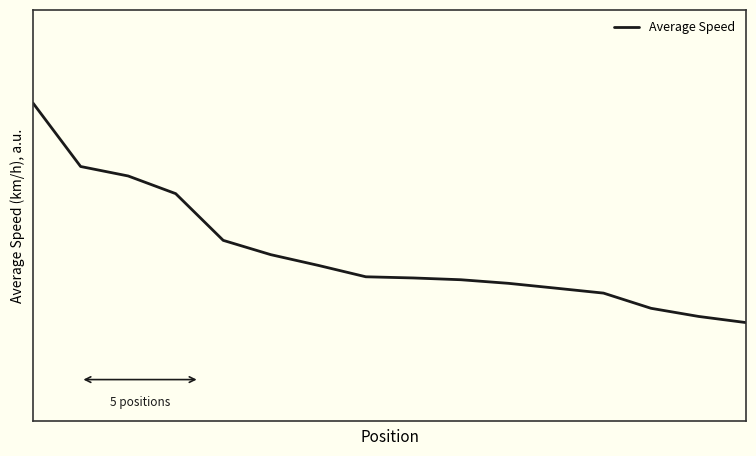

What is the sum of all values?

1138.0